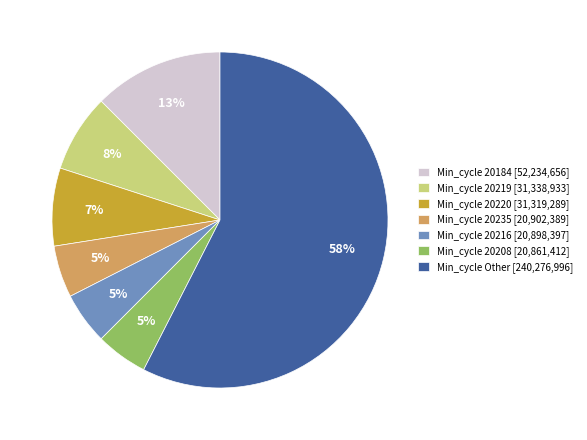

What percentage is the Min_cycle 20220 [31,319,289] slice, to the nearest percent?

7%